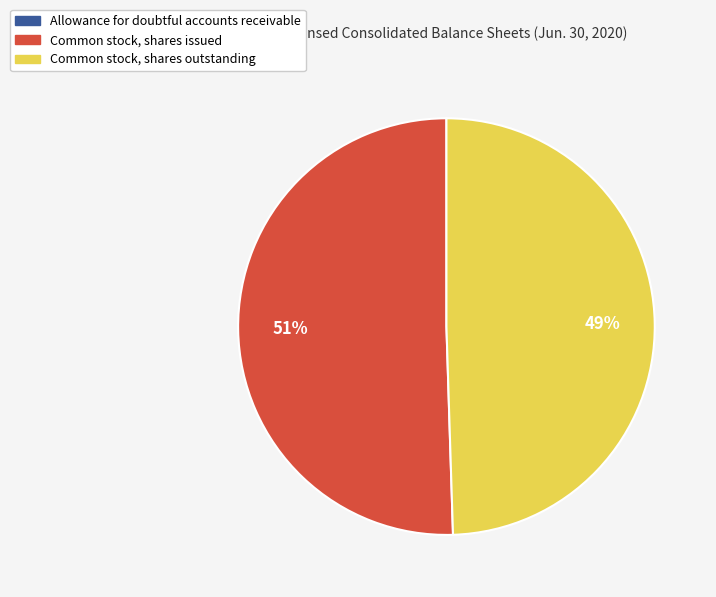

What is the largest slice in the pie chart?

Common stock, shares issued